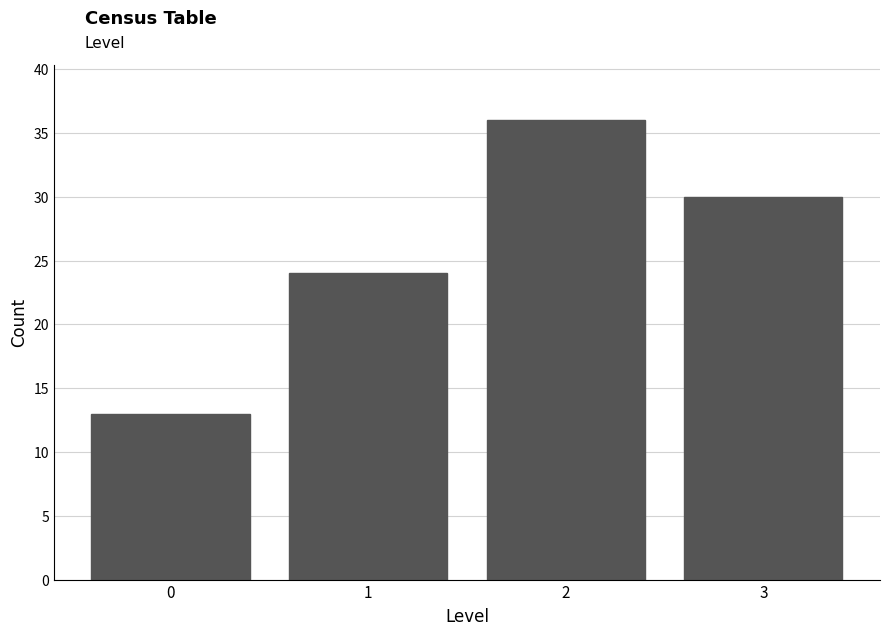

Reading left to right, extract all data points from this chart.

13	24	36	30